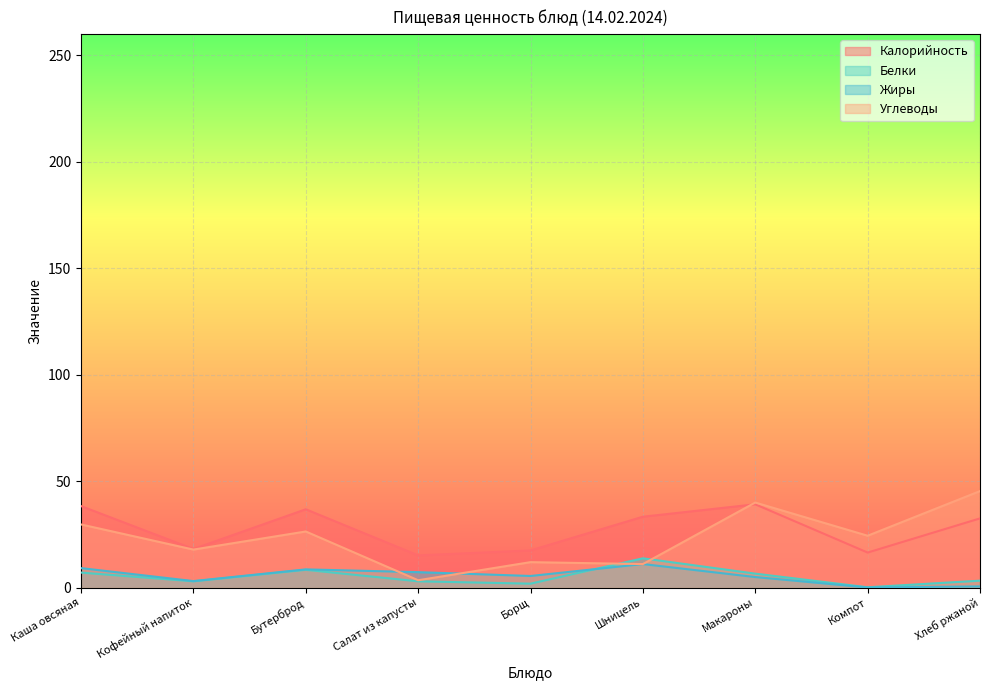

How many lines are shown in the chart?

4